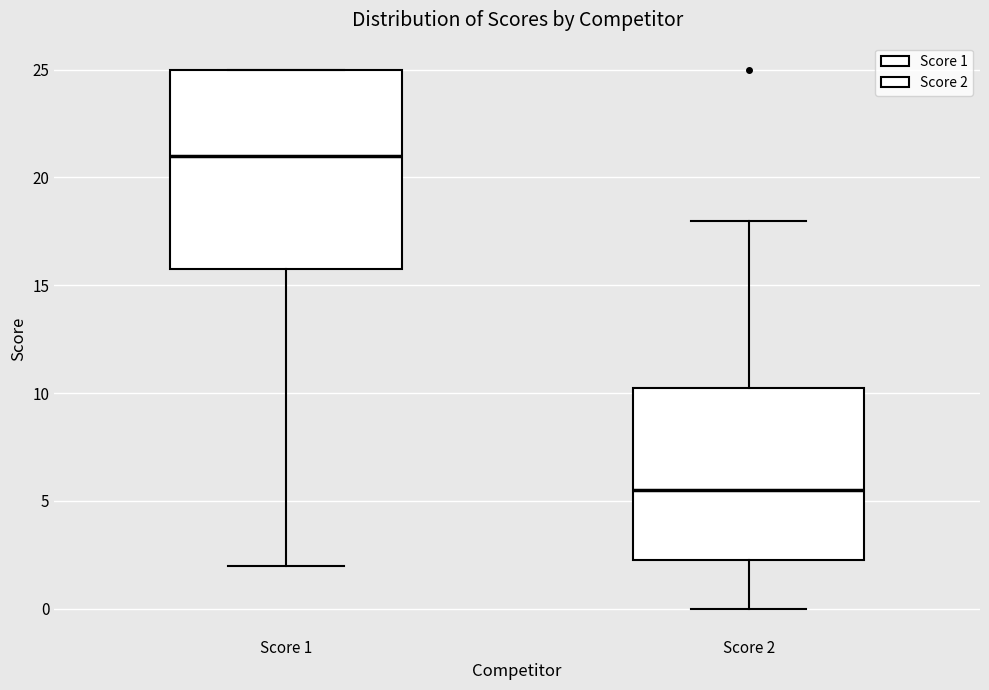

Reading left to right, read every box against the y-axis: the position of its median line, the range the box covers, and the ends of its whiskers. The values are not printed on the chart, so give them approximately, as read against the axis.

Score 1: median 21.0, box 16.0 to 25.0, whiskers 2.0 to 25.0
Score 2: median 5.5, box 2.5 to 10.5, whiskers 0.0 to 18.0